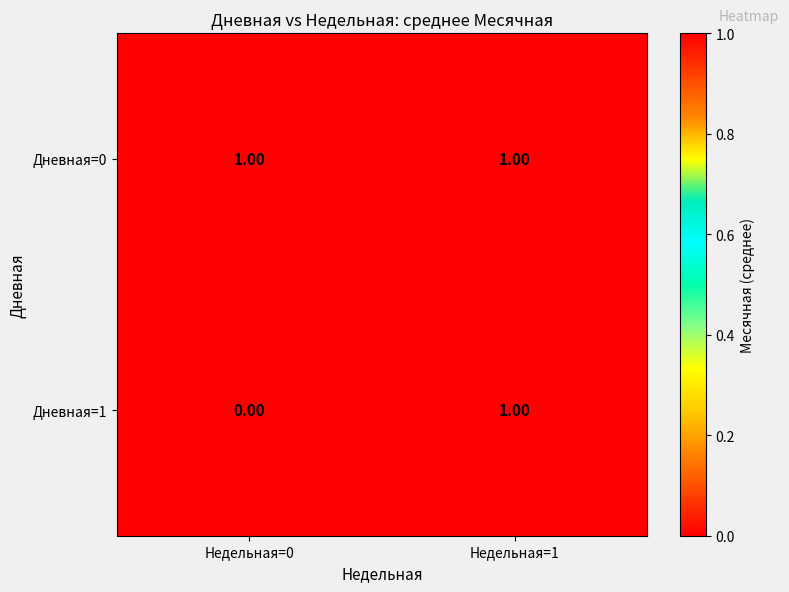

Between Недельная=0 and Недельная=1, which series saw the biggest shift?

Дневная=1